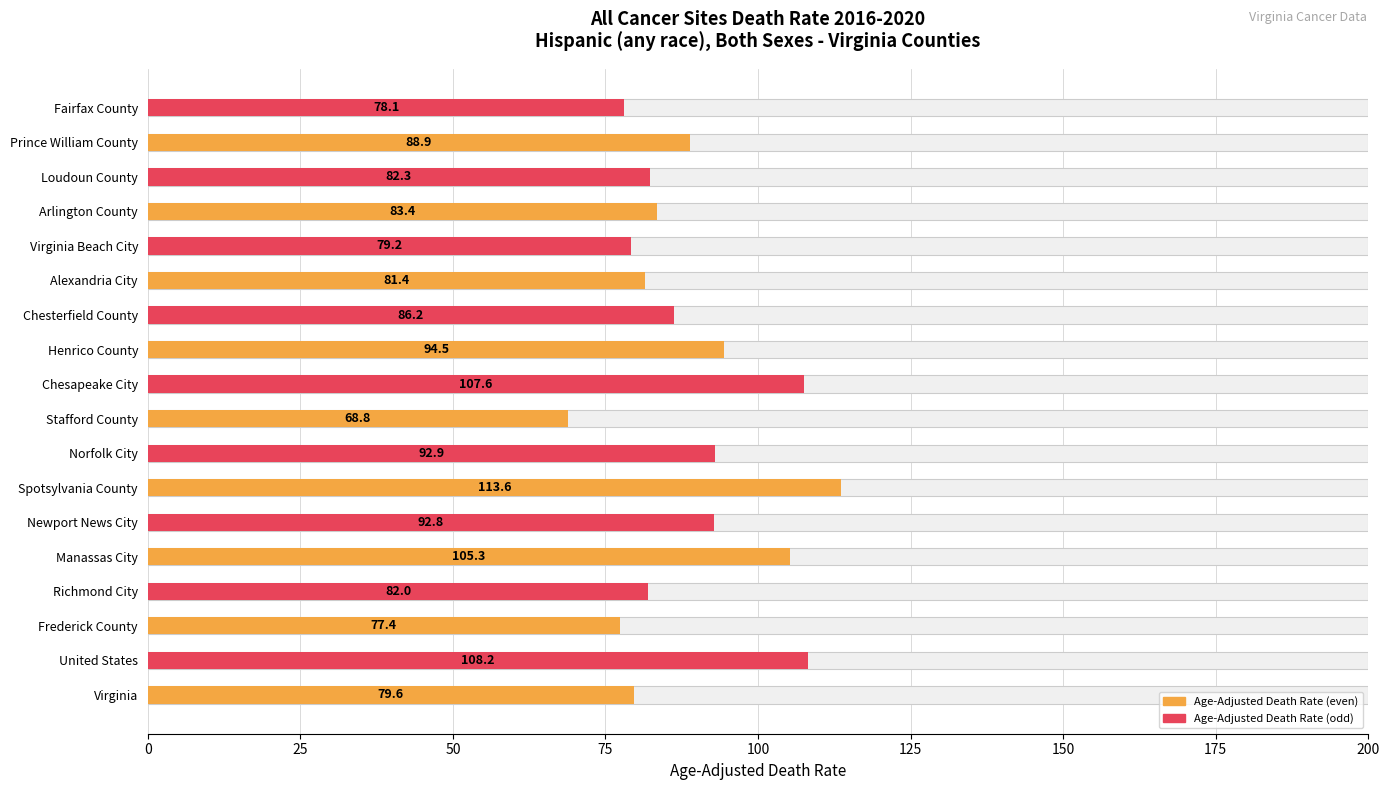

Reading left to right, extract all data points from this chart.

79.6	108.2	77.4	82.0	105.3	92.8	113.6	92.9	68.8	107.6	94.5	86.2	81.4	79.2	83.4	82.3	88.9	78.1